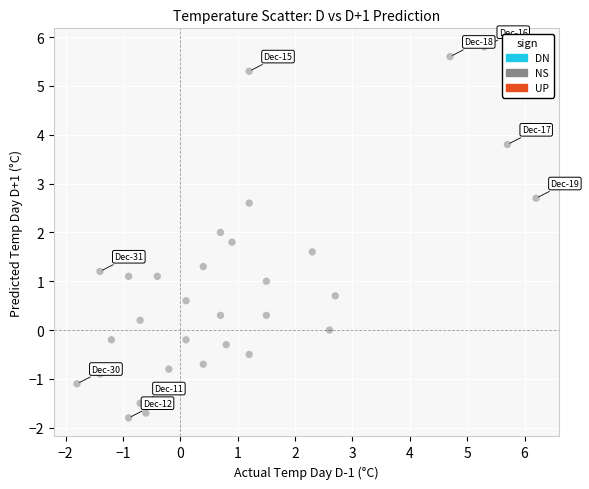

What is the range of X values (max minus min)?

8.0